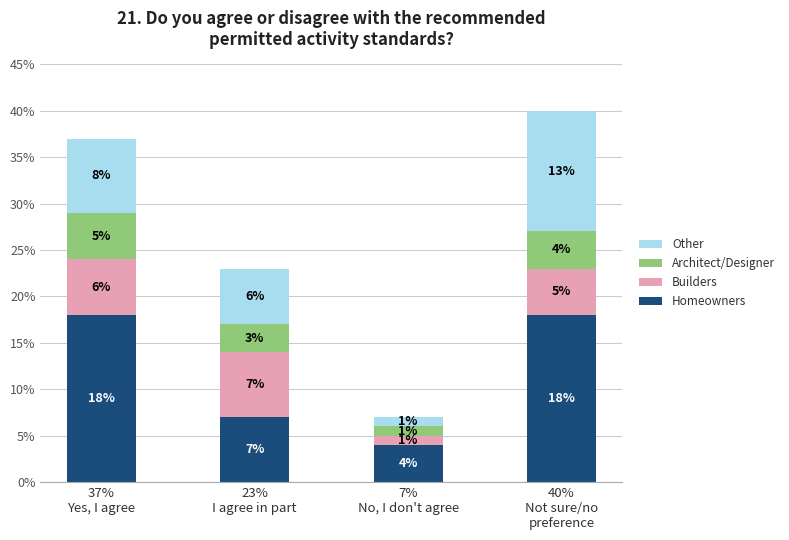

What is the difference between the maximum and minimum values in the Homeowners series?

14